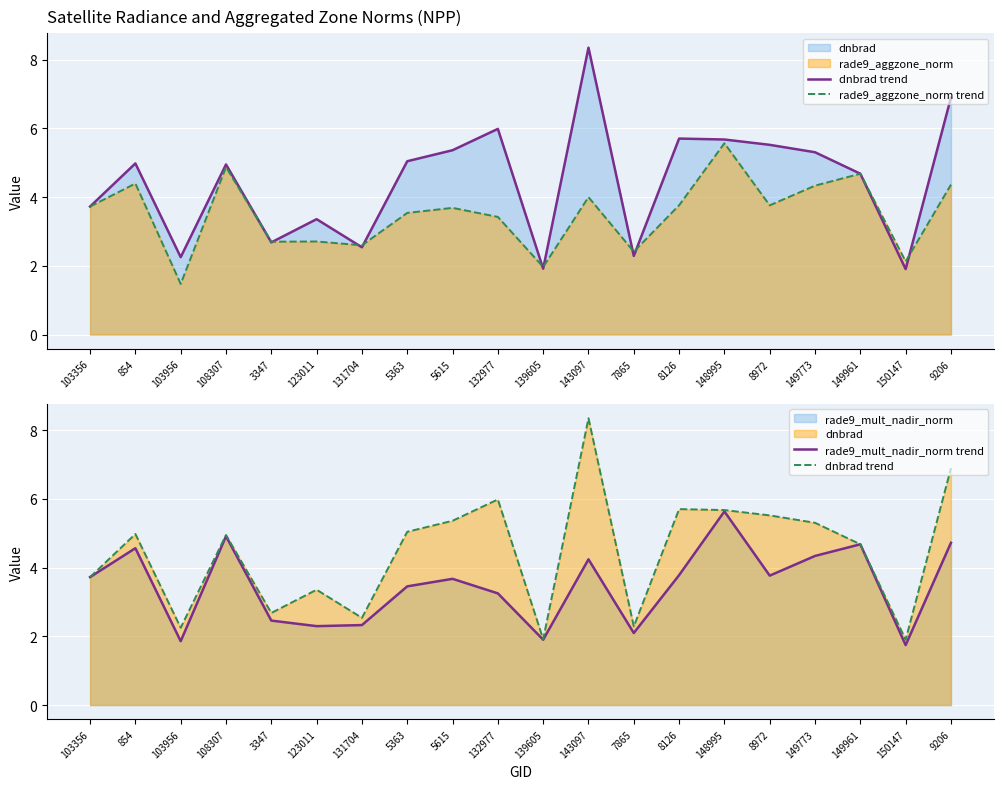

What is the difference between the maximum and minimum values in the rade9_aggzone_norm trend series?

4.1